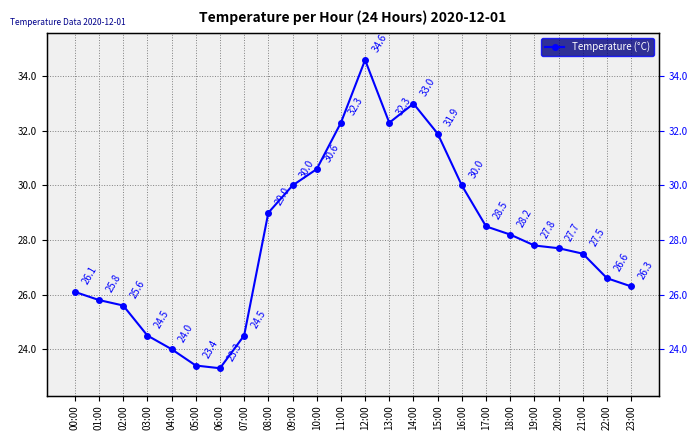

Approximately how many times larger is the value at 09:00 compared to 04:00?

1.2